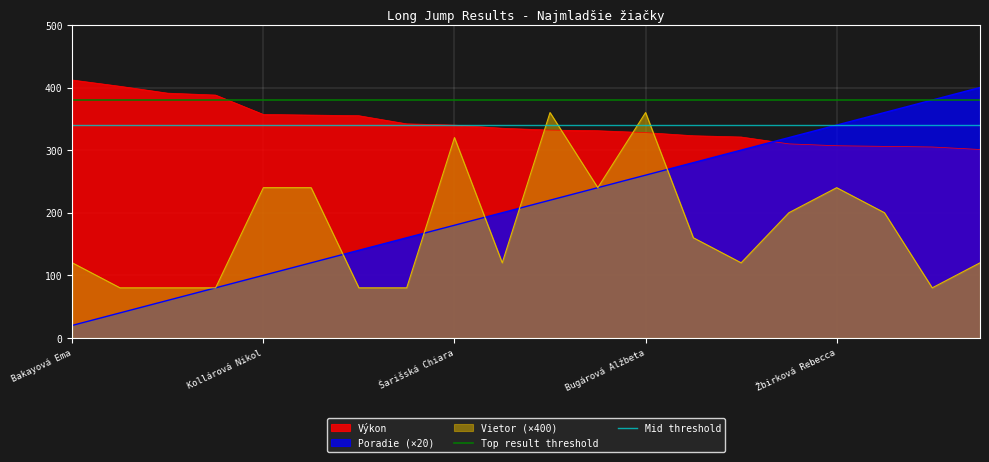

After their last crossing, which series has the higher values: Výkon or Vietor (×400)?

Výkon